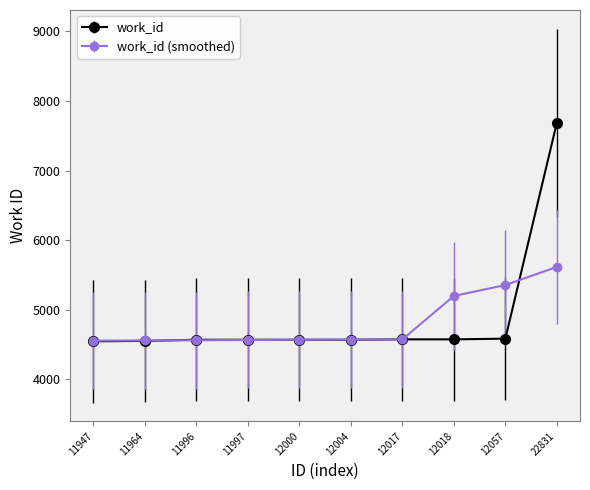

Rank the series by their maximum value, from lowest to highest.

work_id (smoothed), work_id